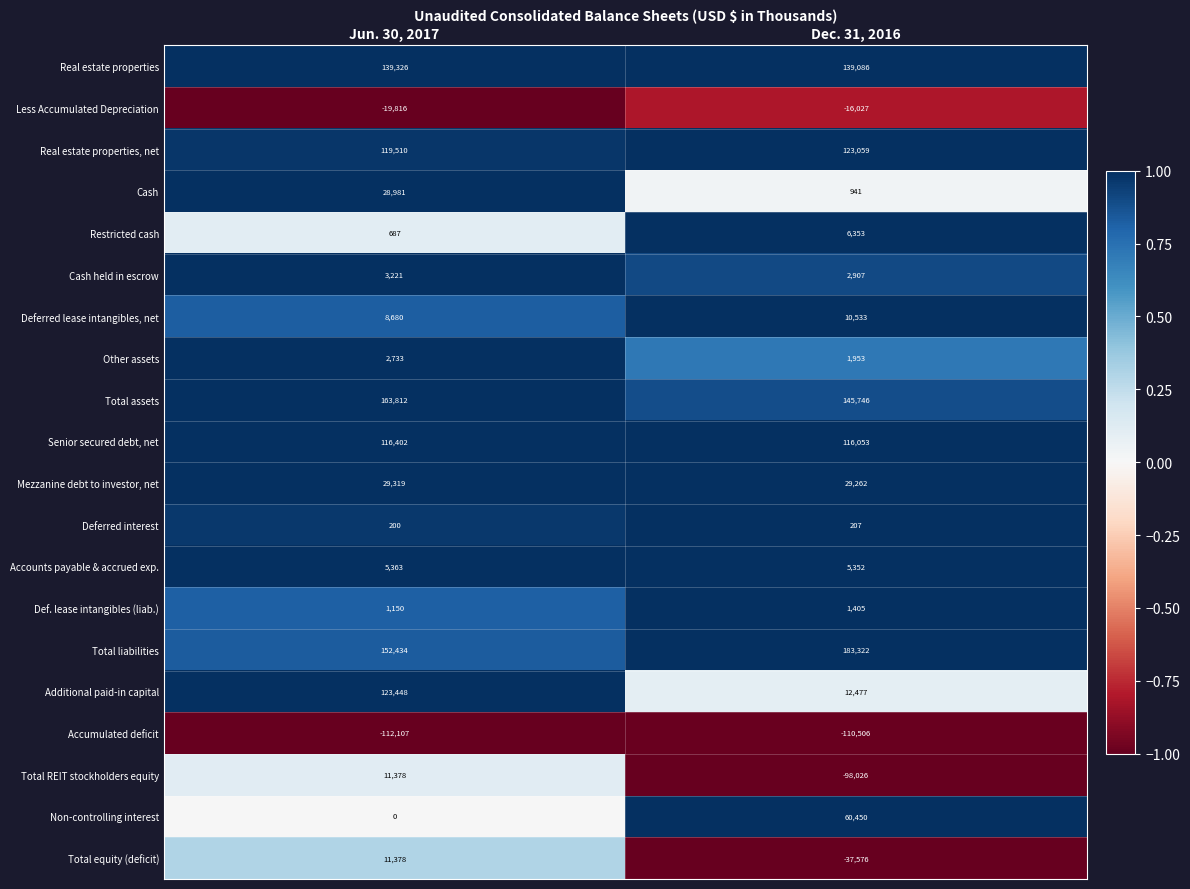

Count the number of data series in this chart.

20